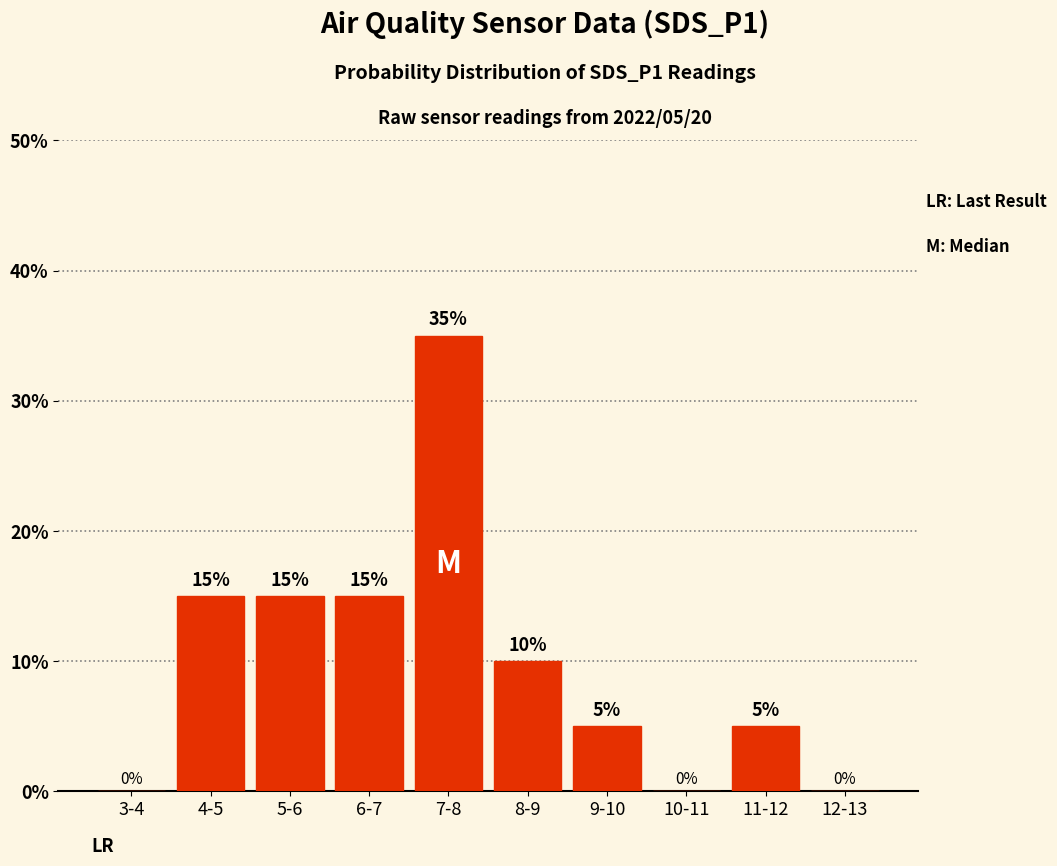

Reading left to right, list all the values displayed in this chart.

3-4=0	4-5=15	5-6=15	6-7=15	7-8=35	8-9=10	9-10=5	10-11=0	11-12=5	12-13=0